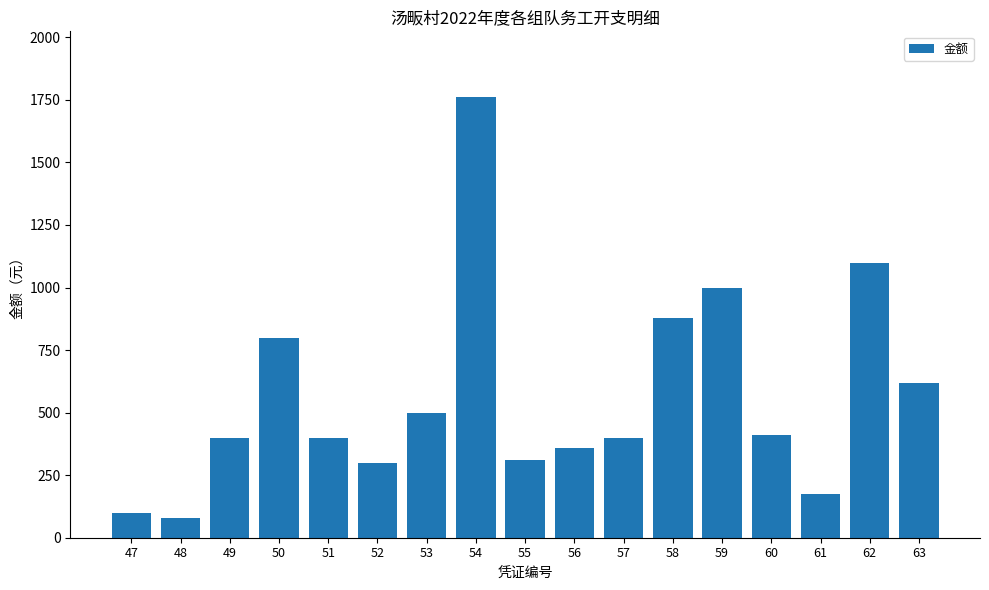

Is it true that the value at 56 is 229?

False